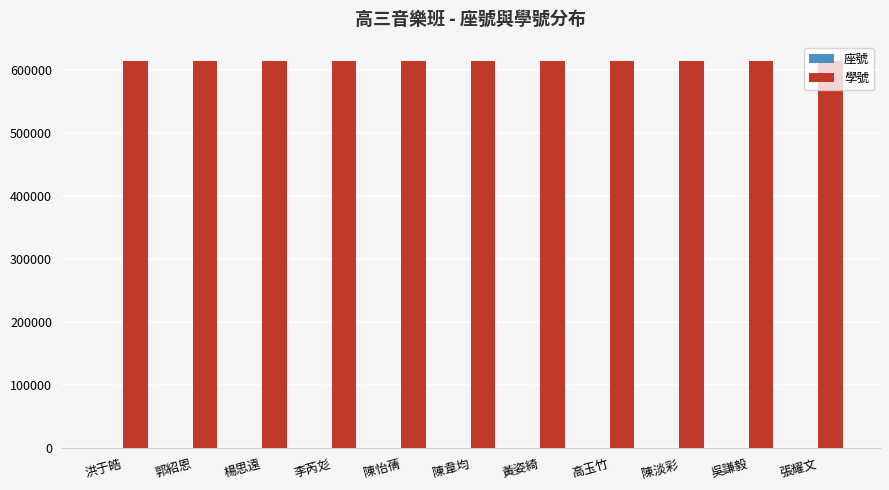

What is the greatest value displayed?

615012